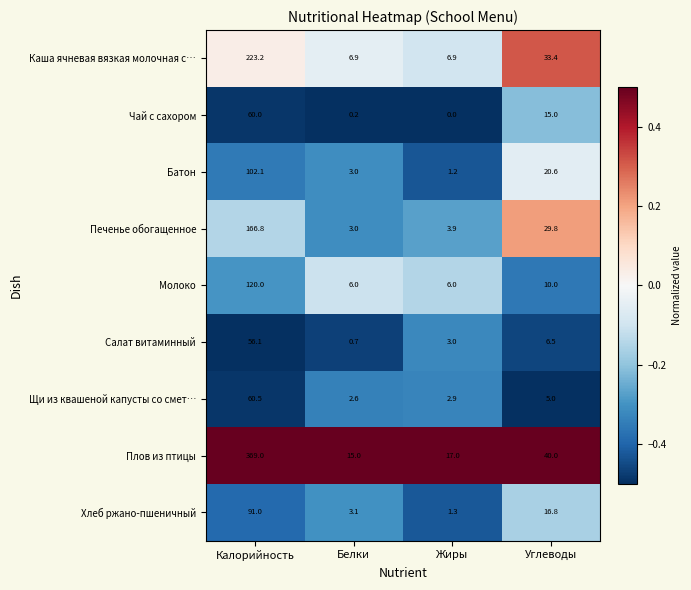

What is the maximum value for Каша ячневая вязкая молочная с…?

223.2